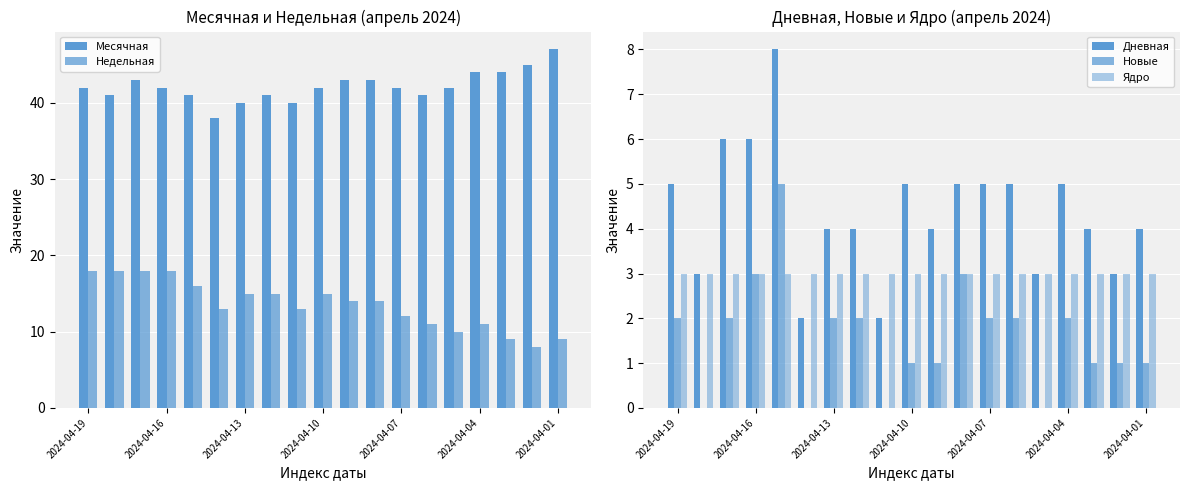

Where does the Дневная series first go above 4?

2024-04-19